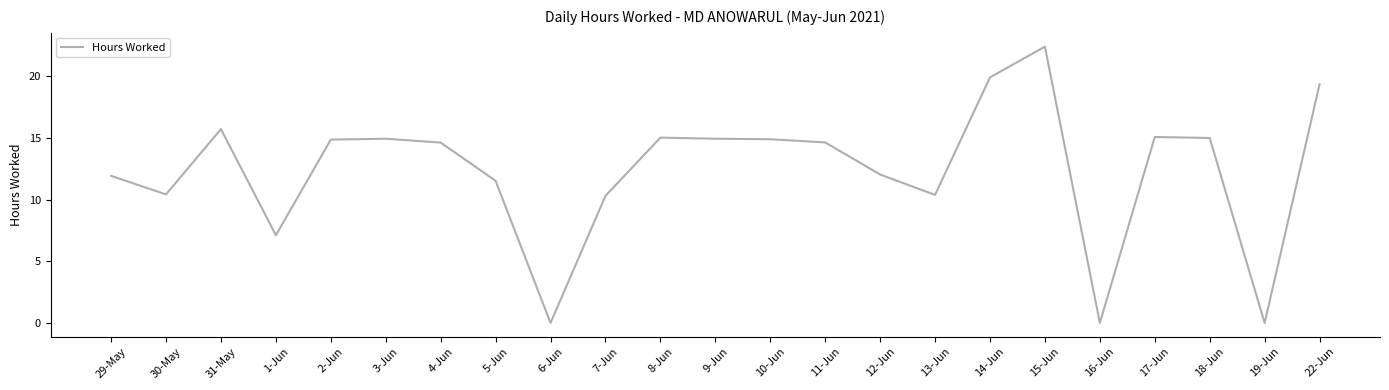

What is the greatest value displayed?

22.4